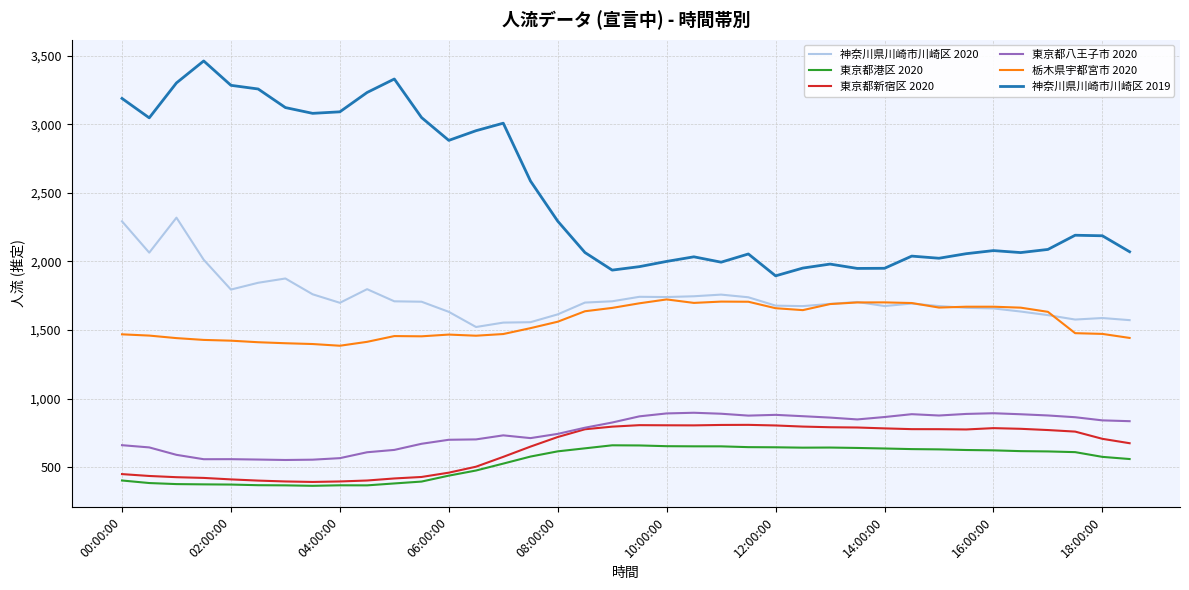

Which series has the largest total across all categories?

神奈川県川崎市川崎区 2019